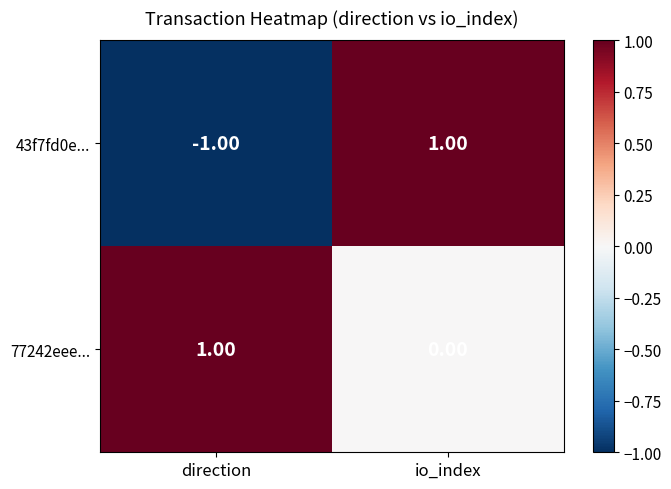

At which category is the sum across all series the highest?

io_index